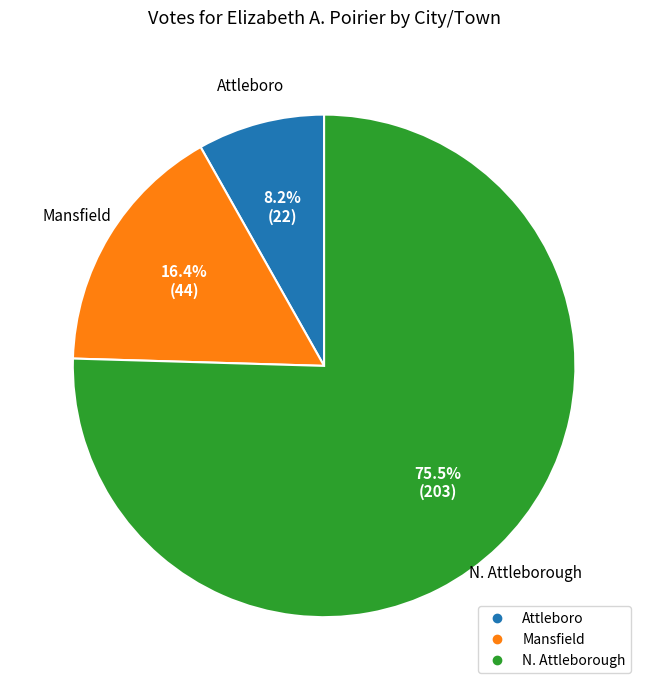

Does N. Attleborough account for over 50% of the chart?

Yes